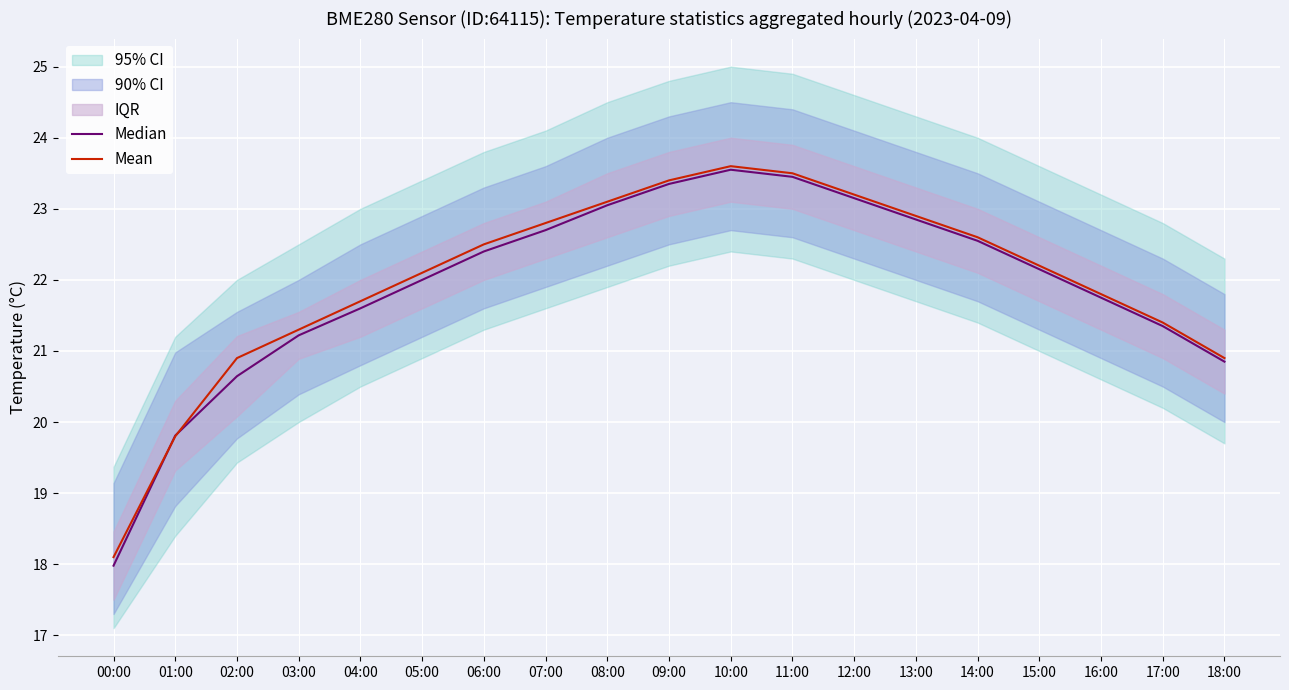

How many lines are shown in the chart?

2